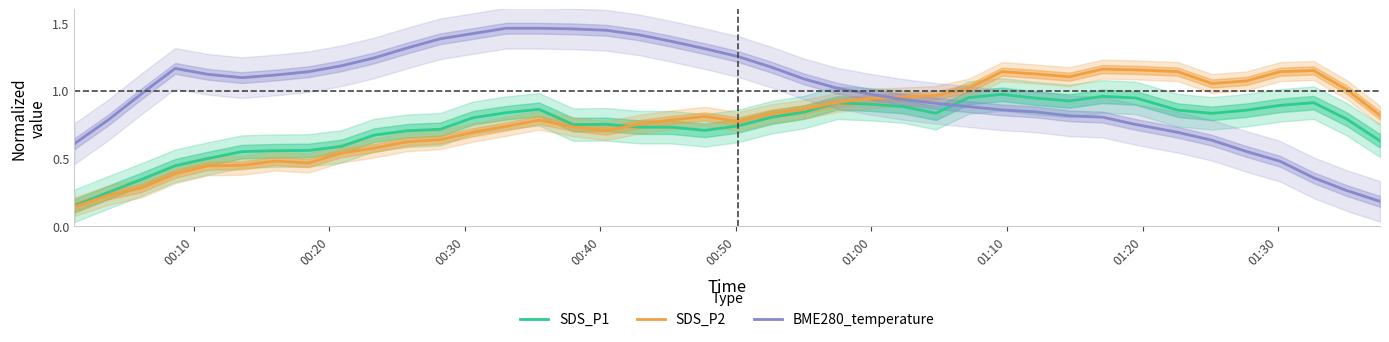

How many categories are shown in the chart?

40